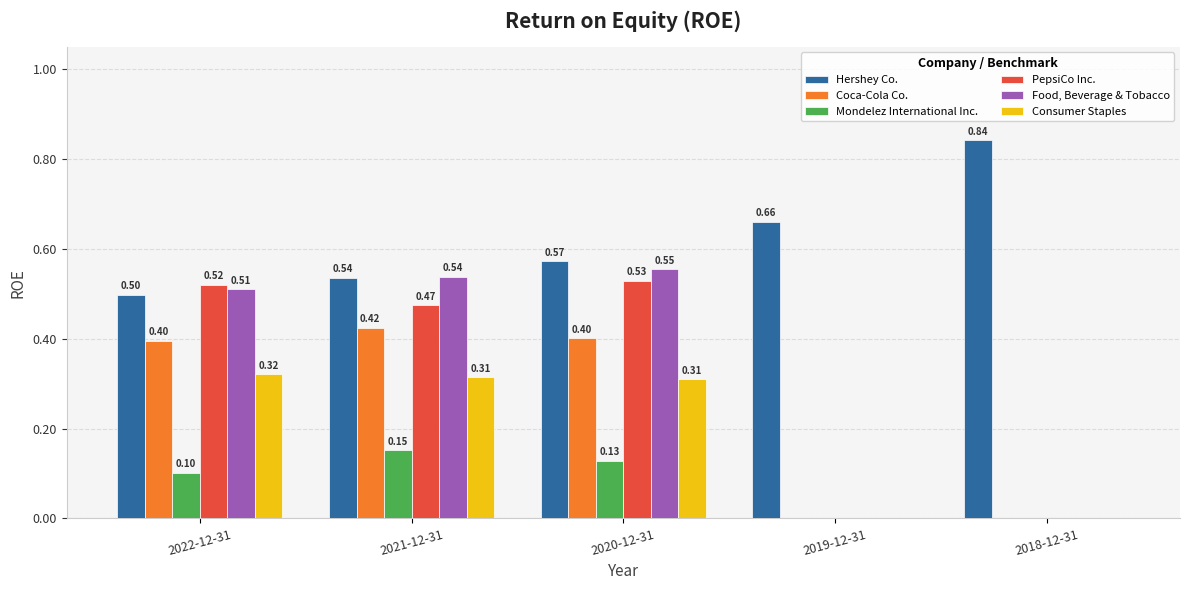

What is the sum of the Hershey Co. values at 2019-12-31 and 2021-12-31?

1.2